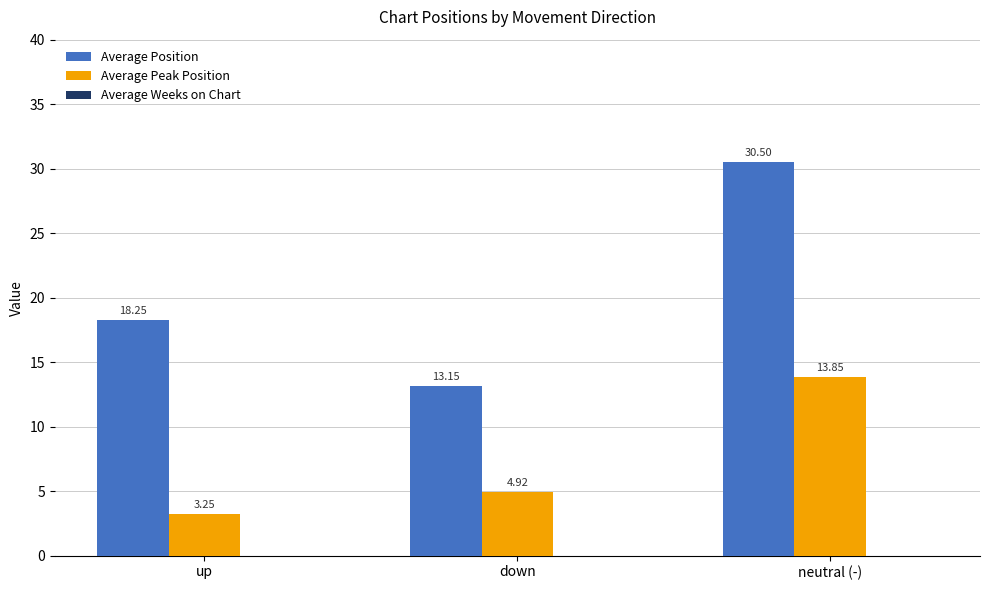

What is the value of the Average Peak Position bar at the 2nd from the left?

4.9